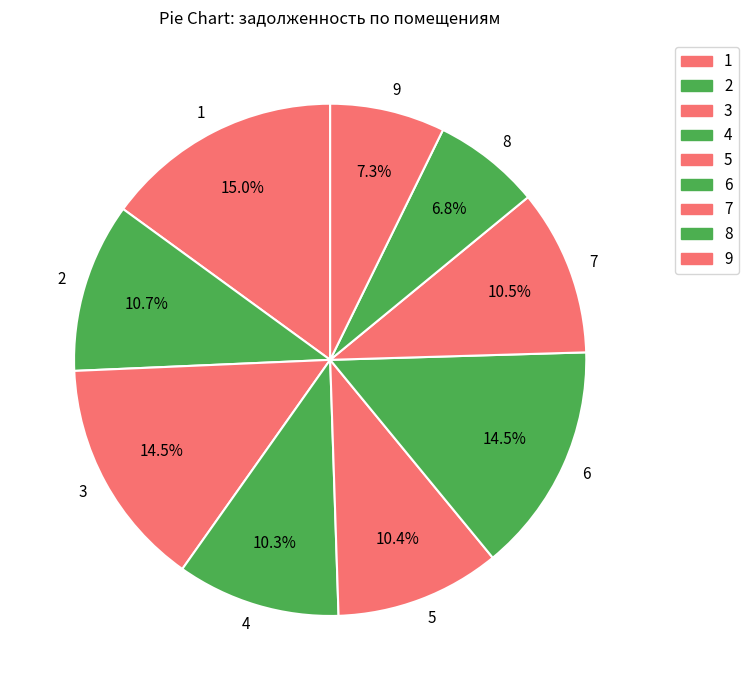

Is there a majority slice in this chart?

No